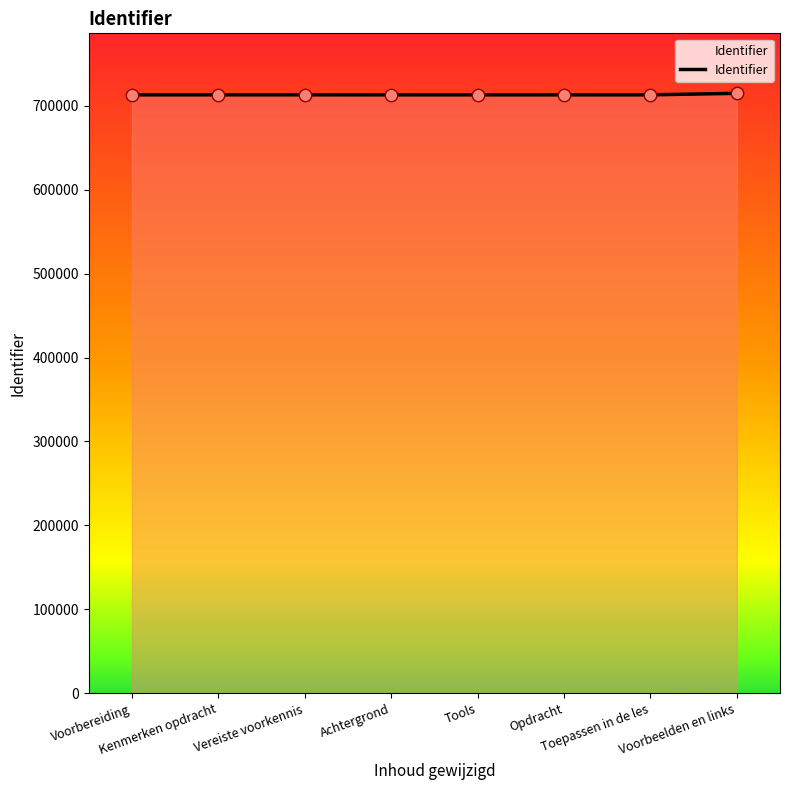

Approximately how many times larger is the value at Voorbereiding compared to Opdracht?

1.0